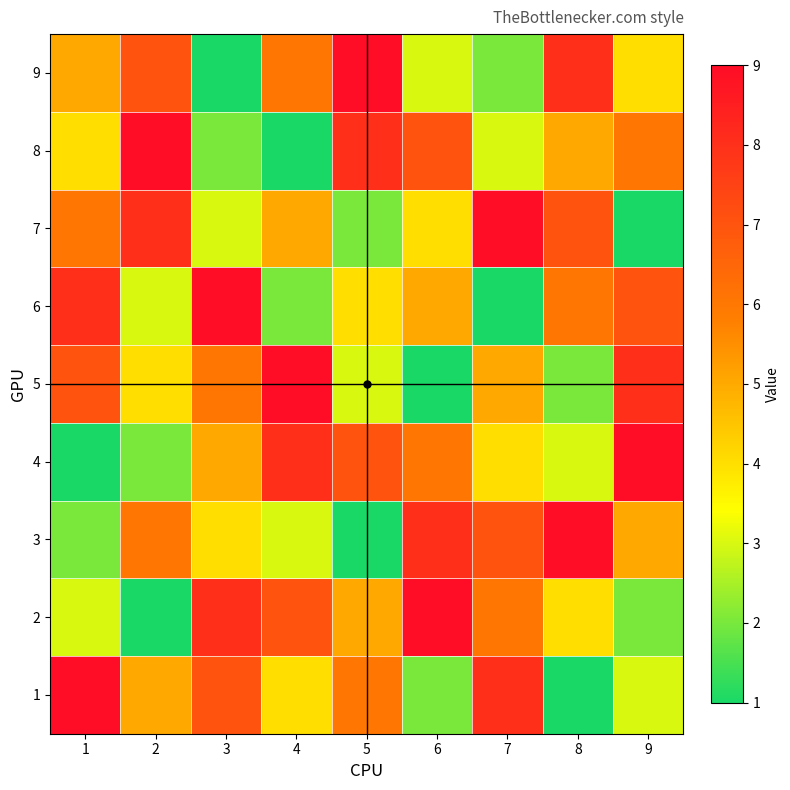

Which category has the lowest value across all series?

8